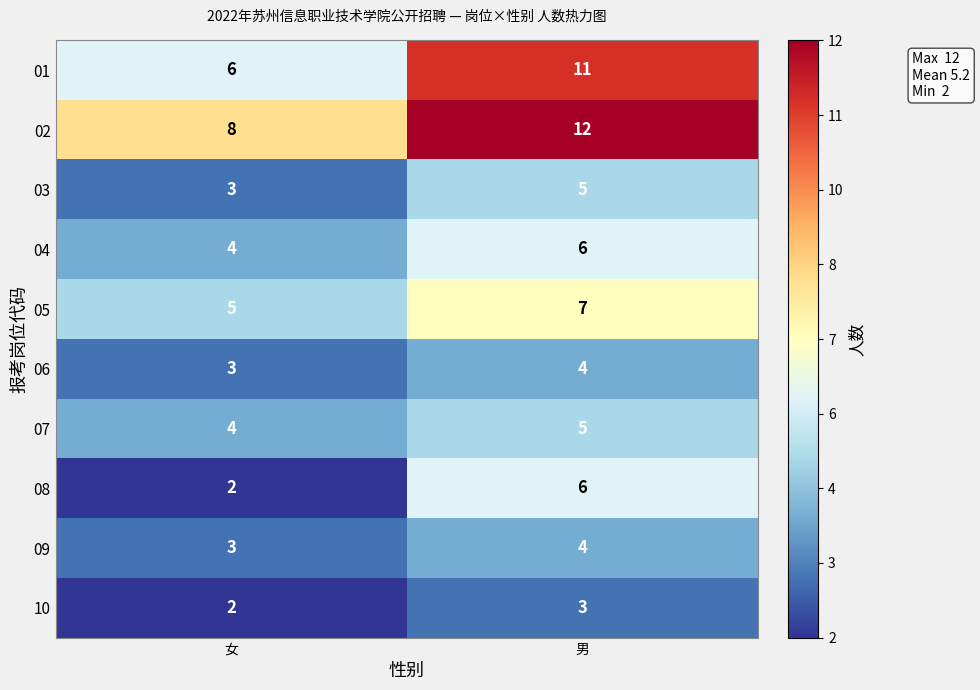

List the labels in order of 06 value, smallest first.

女, 男